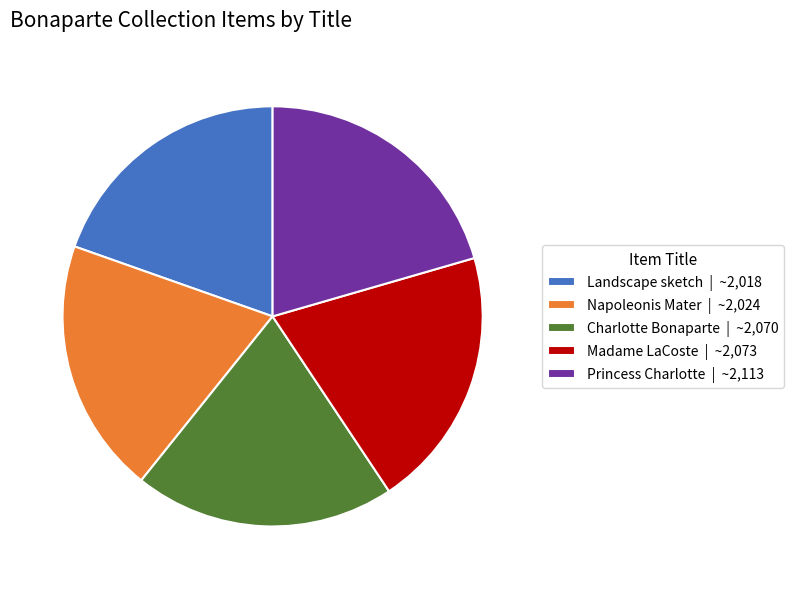

Is there a majority slice in this chart?

No